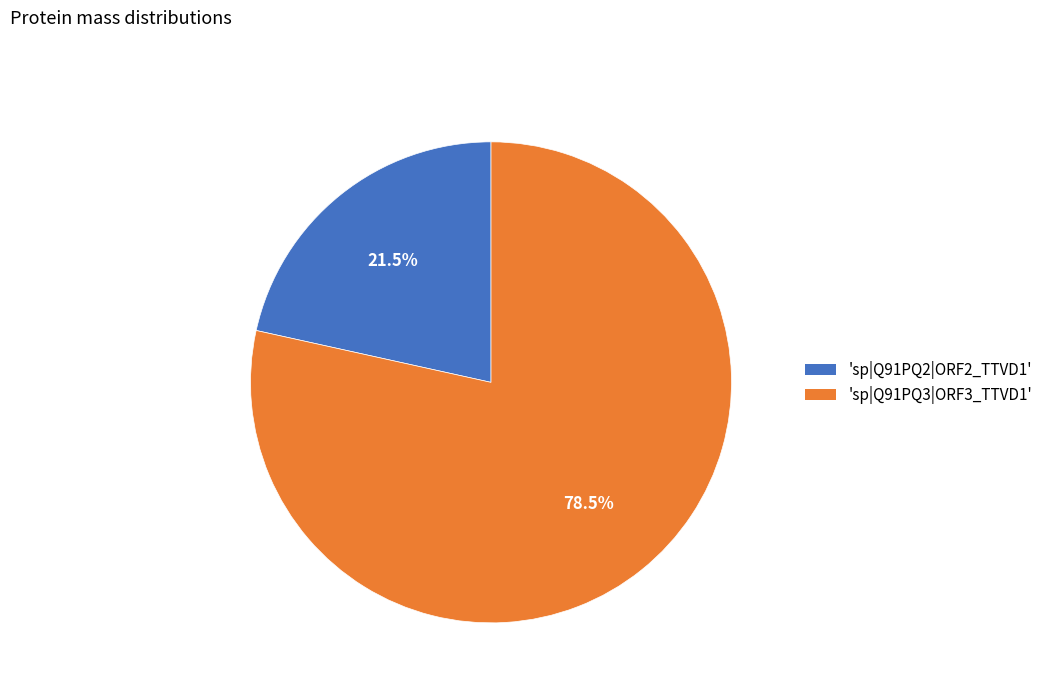

Is there any slice that represents more than half of the pie?

Yes